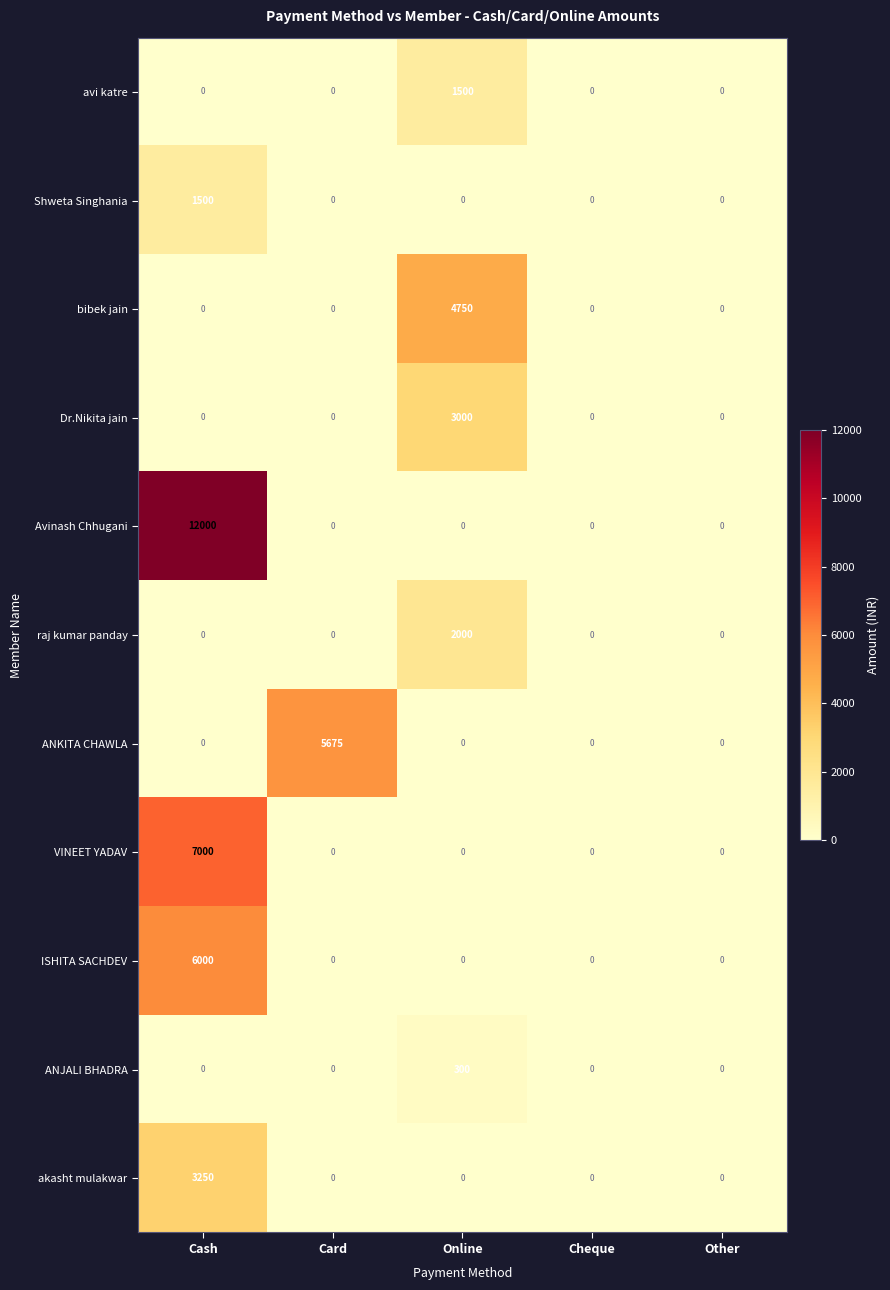

At which category is the sum across all series the highest?

Cash